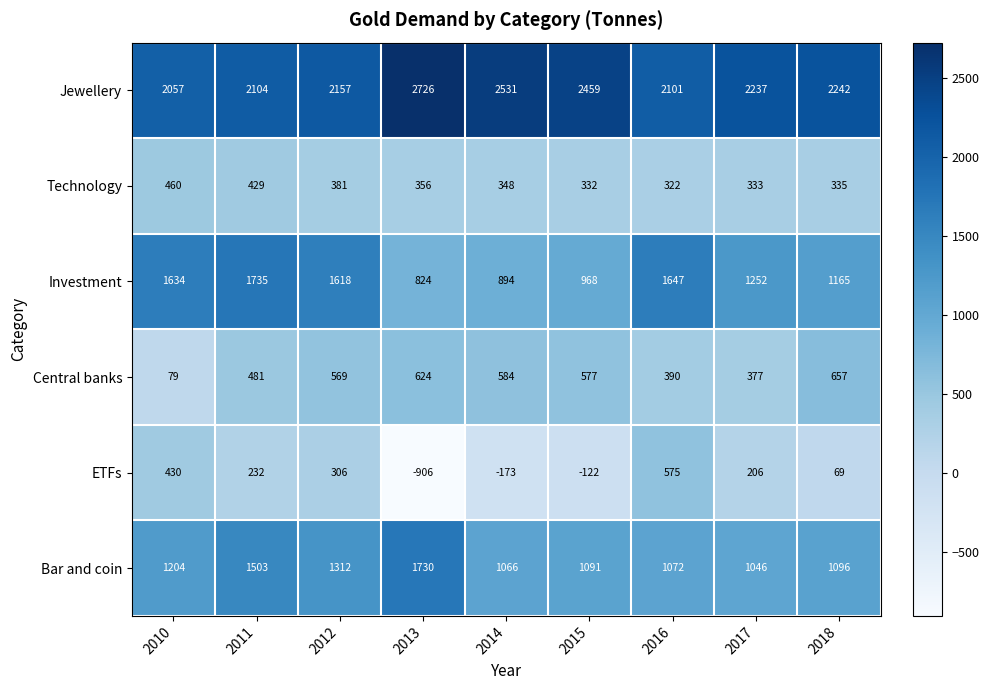

Which series has the largest total across all categories?

Jewellery